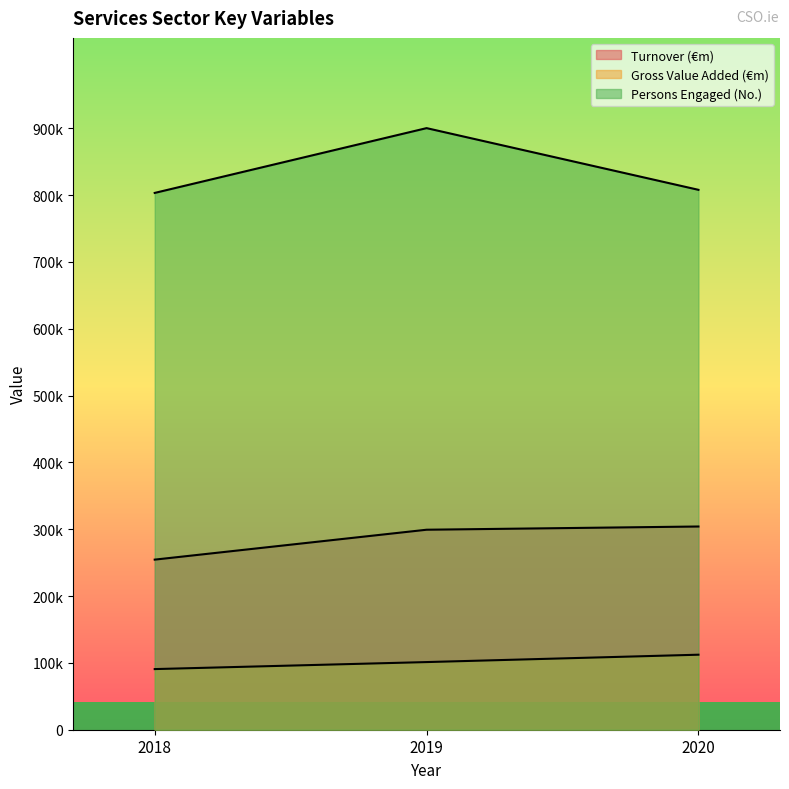

What is the difference between the maximum and second lowest values in the Gross Value Added (€m) series?

11029